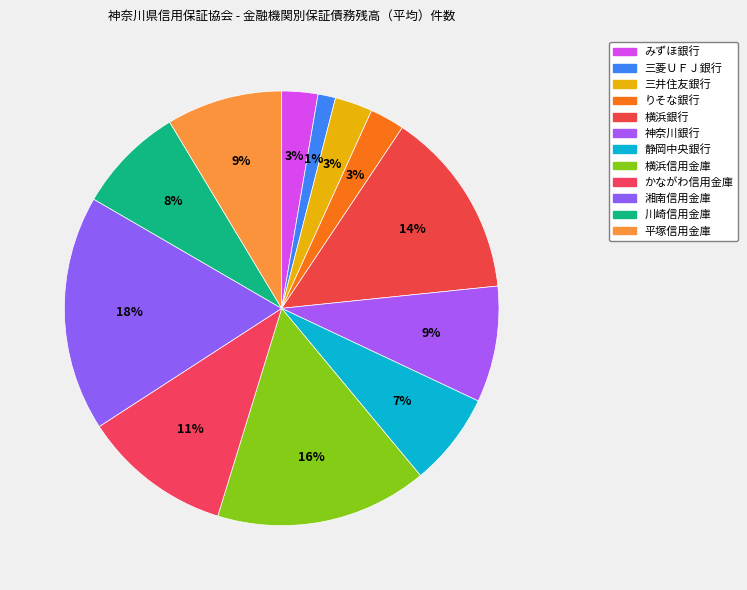

True or false: かながわ信用金庫 accounts for 11% of the total.

True